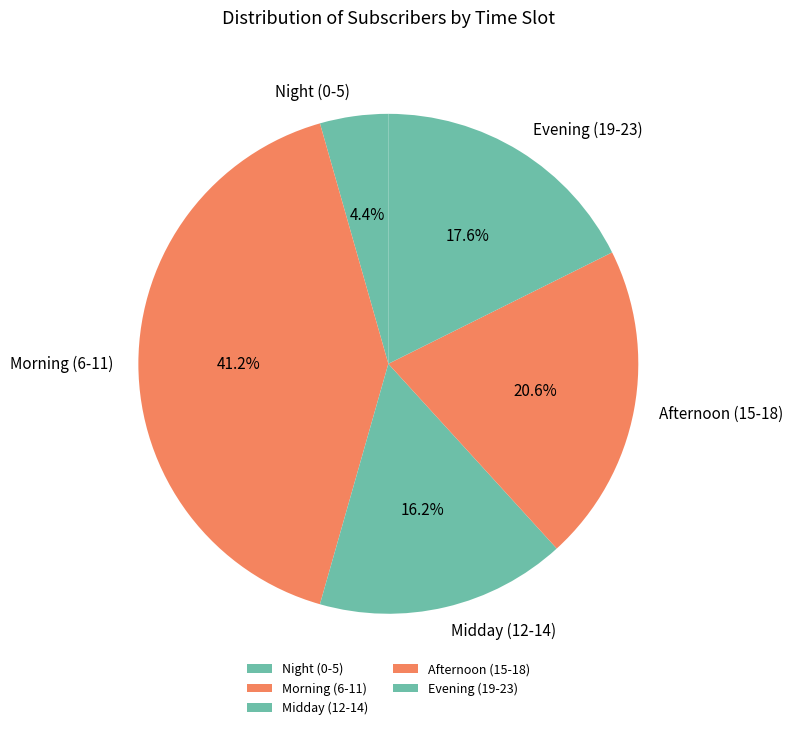

How many slices are in this pie chart?

5